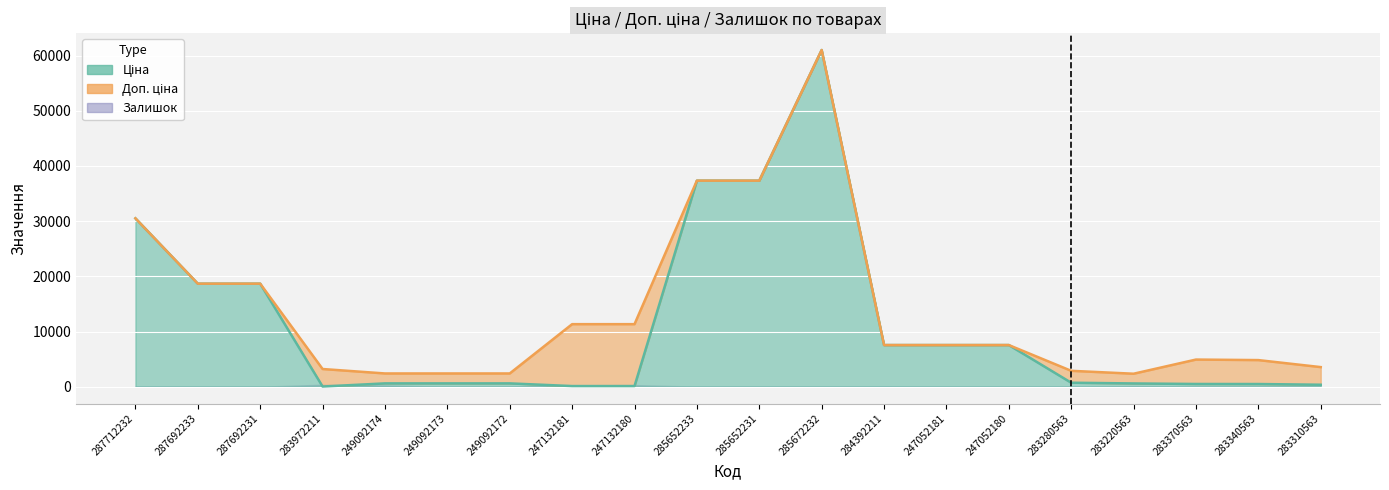

What is the approximate value of Доп. ціна at 287692231?

18671.5